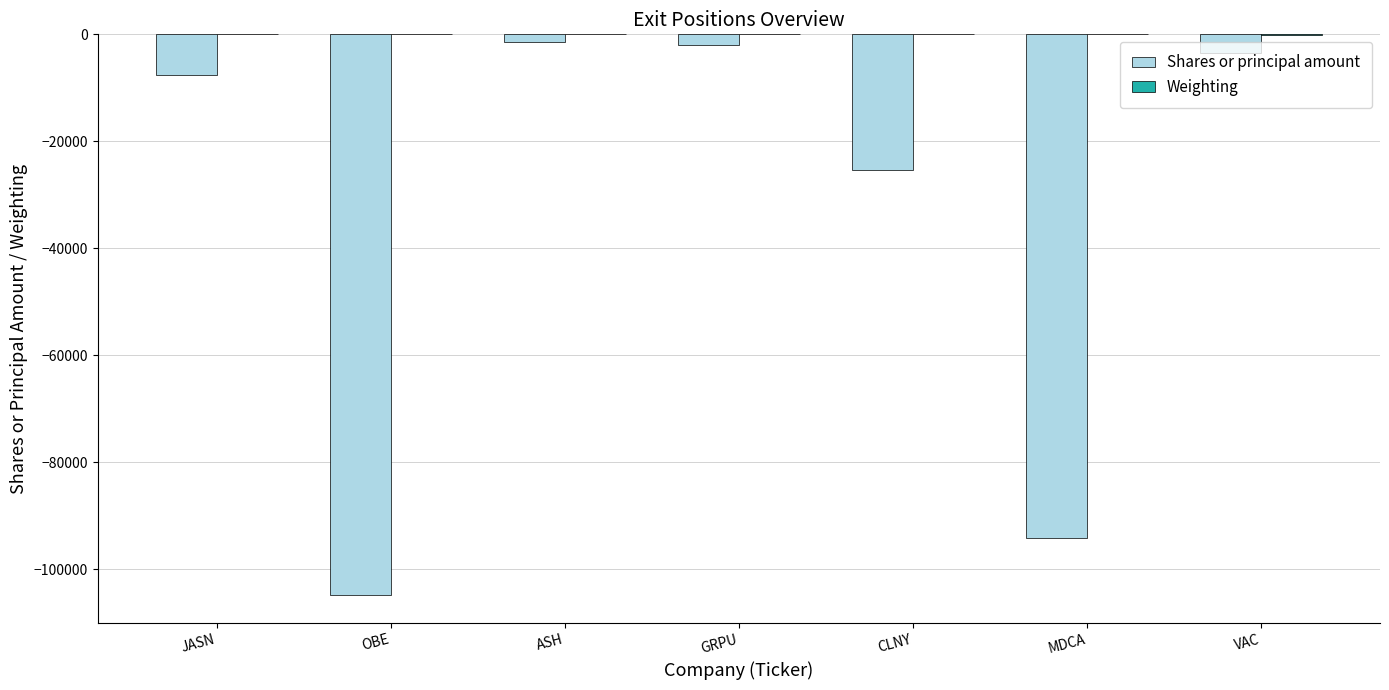

The value of Shares or principal amount at JASN is -11415.0. True or false?

False